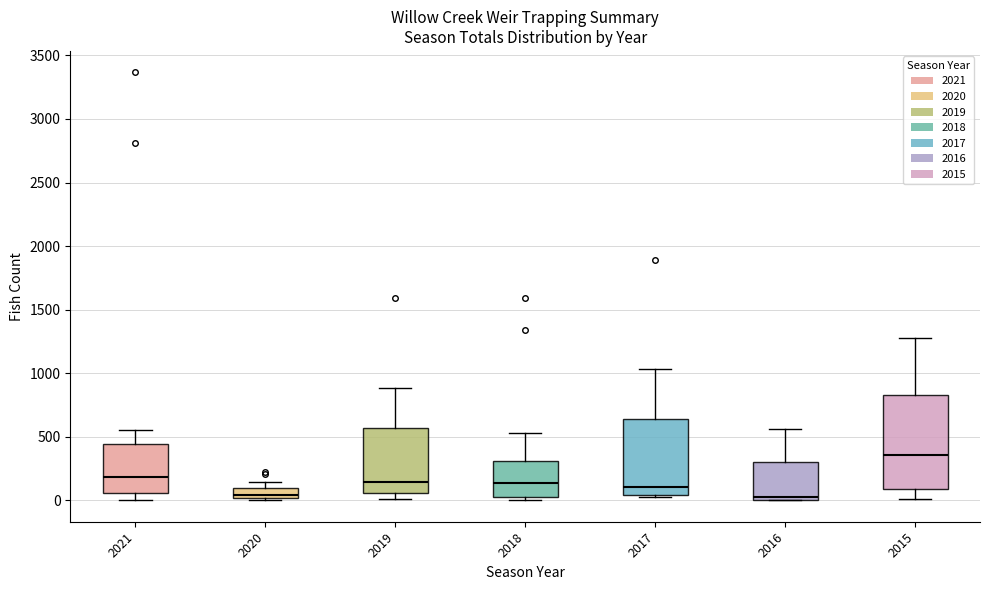

Where does the median line of the box at x = 2018 sit on the y-axis? The values are not printed on the chart, so give them approximately, as read against the axis.

150